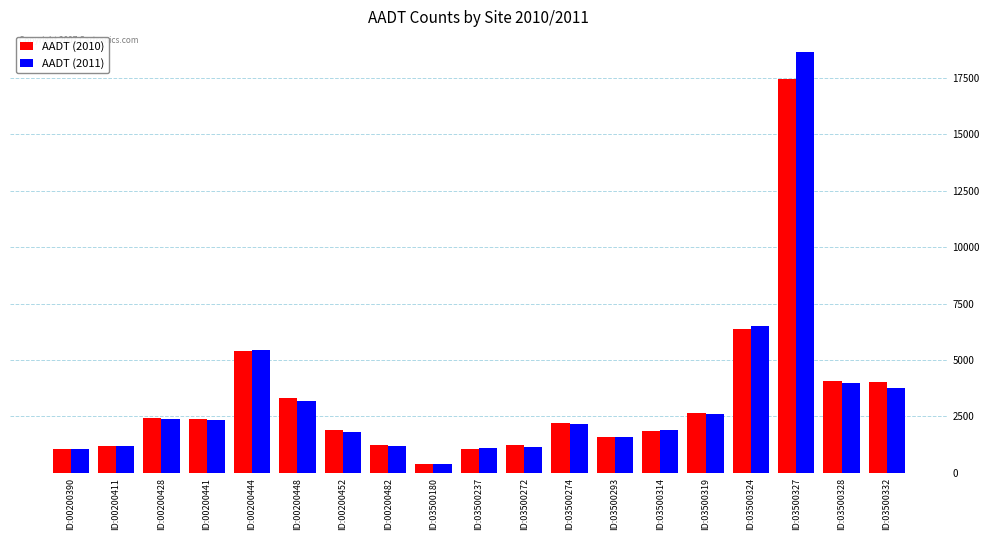

What is the minimum value for AADT (2011)?

393